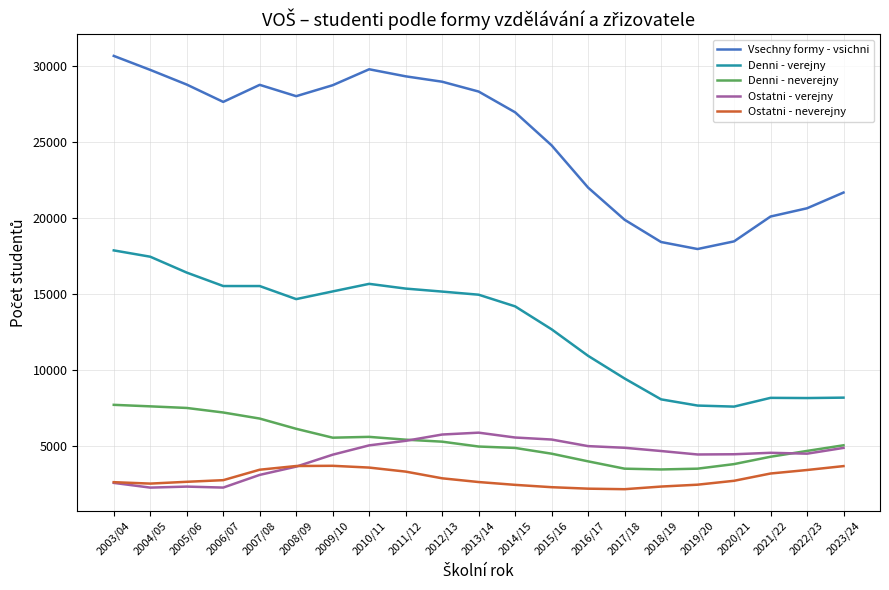

What are all the series names shown in the legend?

Vsechny formy - vsichni, Denni - verejny, Denni - neverejny, Ostatni - verejny, Ostatni - neverejny